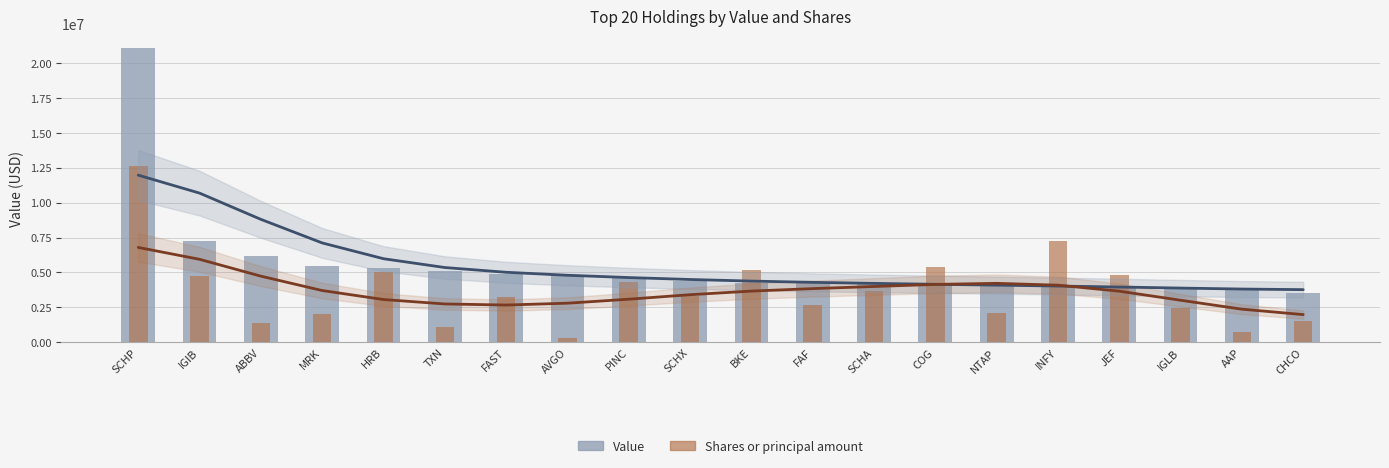

List the series in order of their peak value, lowest first.

Shares Trend, Value Trend, Shares or principal amount, Value